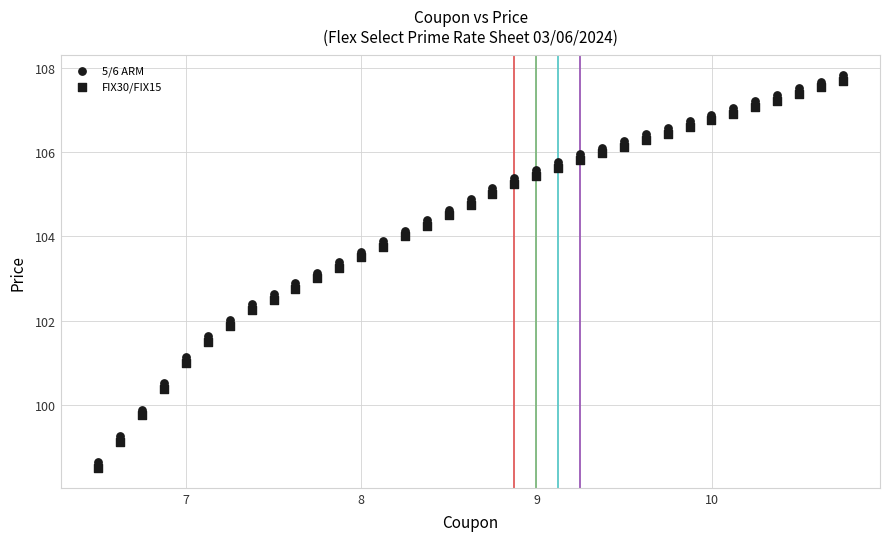

How many points are shown in the scatter plot?

70